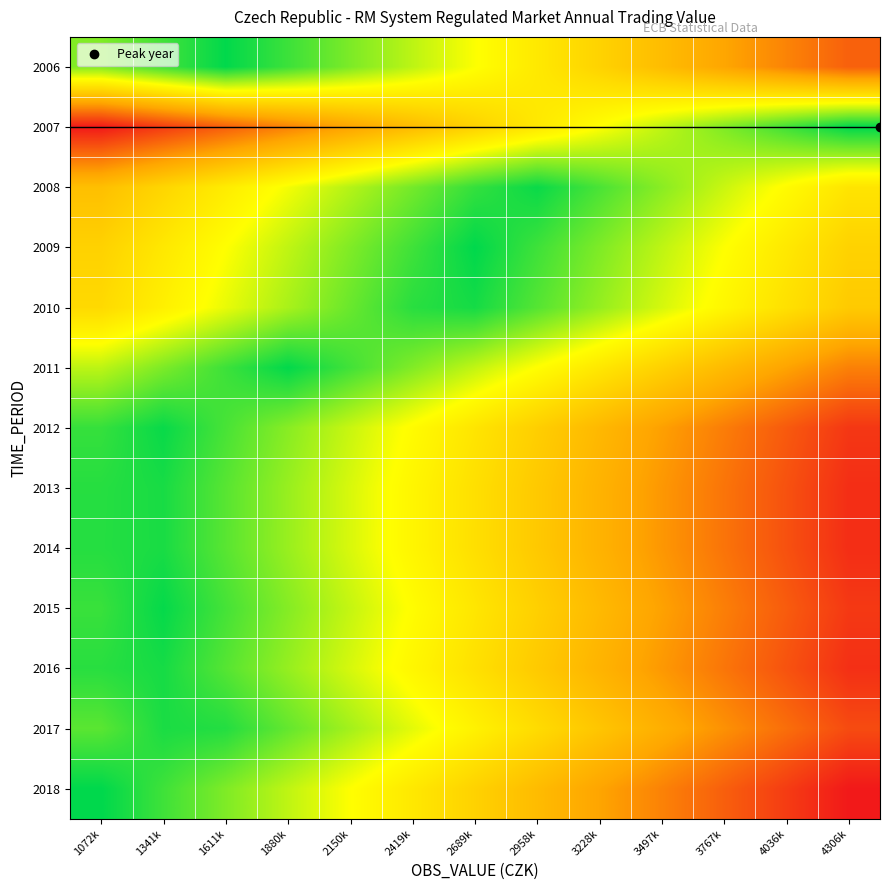

How many categories are shown in the chart?

13